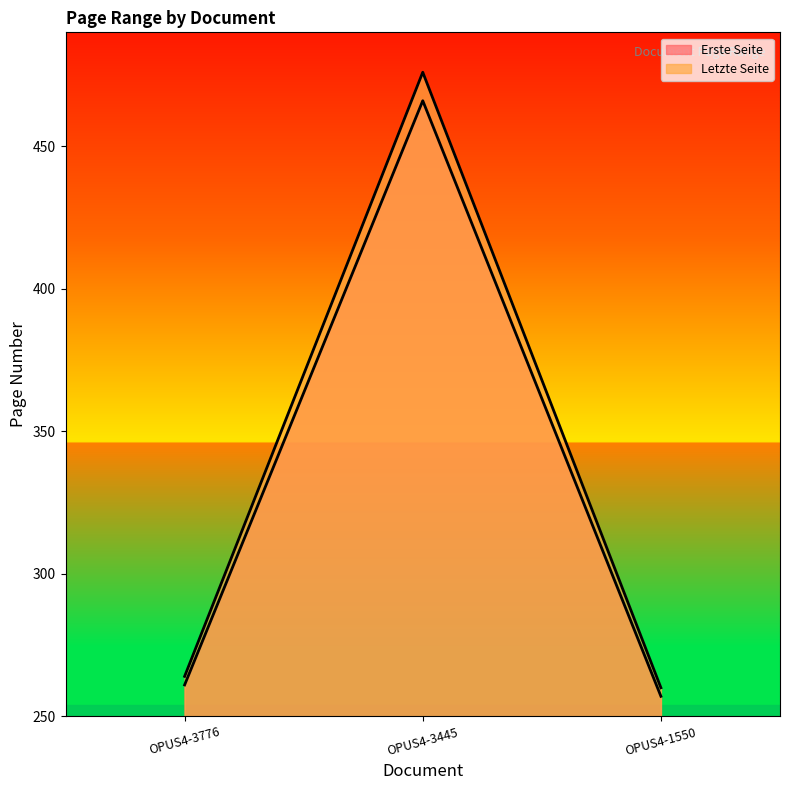

At which label does Erste Seite reach its minimum?

OPUS4-1550